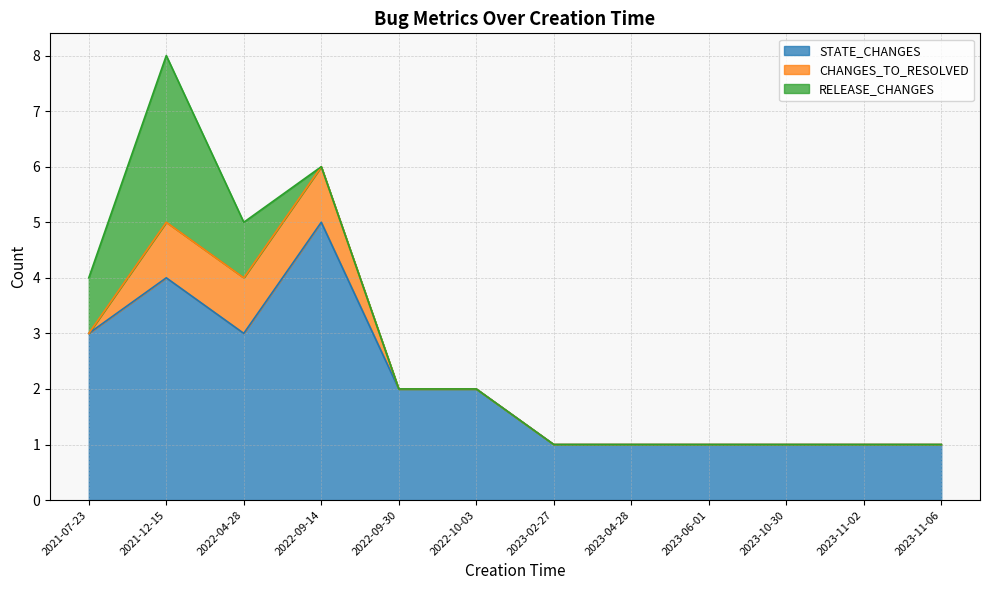

Reading left to right, what are all the values shown in this chart?

STATE_CHANGES: 2021-07-23=3	2021-12-15=4	2022-04-28=3	2022-09-14=5	2022-09-30=2	2022-10-03=2	2023-02-27=1	2023-04-28=1	2023-06-01=1	2023-10-30=1	2023-11-02=1	2023-11-06=1
CHANGES_TO_RESOLVED: 2021-07-23=0	2021-12-15=1	2022-04-28=1	2022-09-14=1	2022-09-30=0	2022-10-03=0	2023-02-27=0	2023-04-28=0	2023-06-01=0	2023-10-30=0	2023-11-02=0	2023-11-06=0
RELEASE_CHANGES: 2021-07-23=1	2021-12-15=3	2022-04-28=1	2022-09-14=0	2022-09-30=0	2022-10-03=0	2023-02-27=0	2023-04-28=0	2023-06-01=0	2023-10-30=0	2023-11-02=0	2023-11-06=0